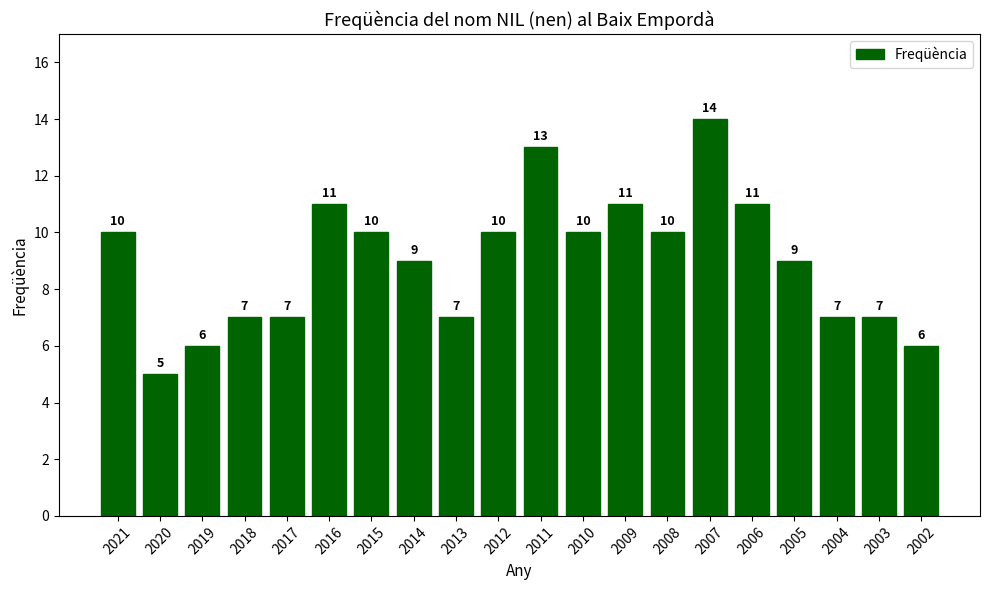

Count the values in the range 7 to 11.

15